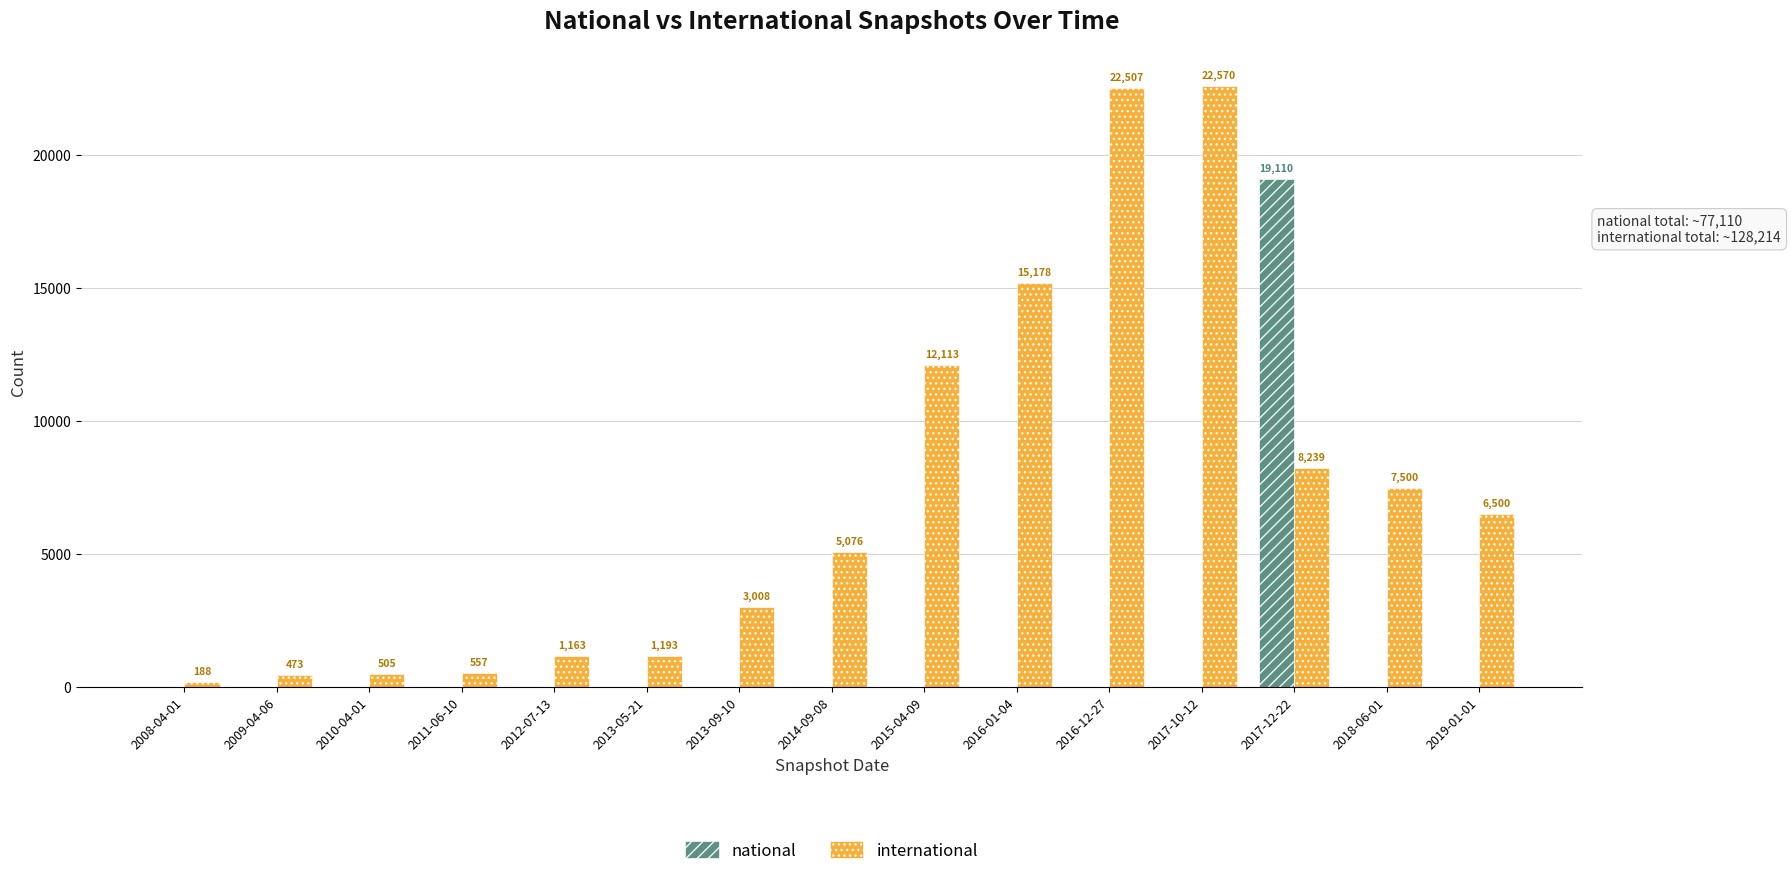

Which series has the largest range (max minus min)?

international